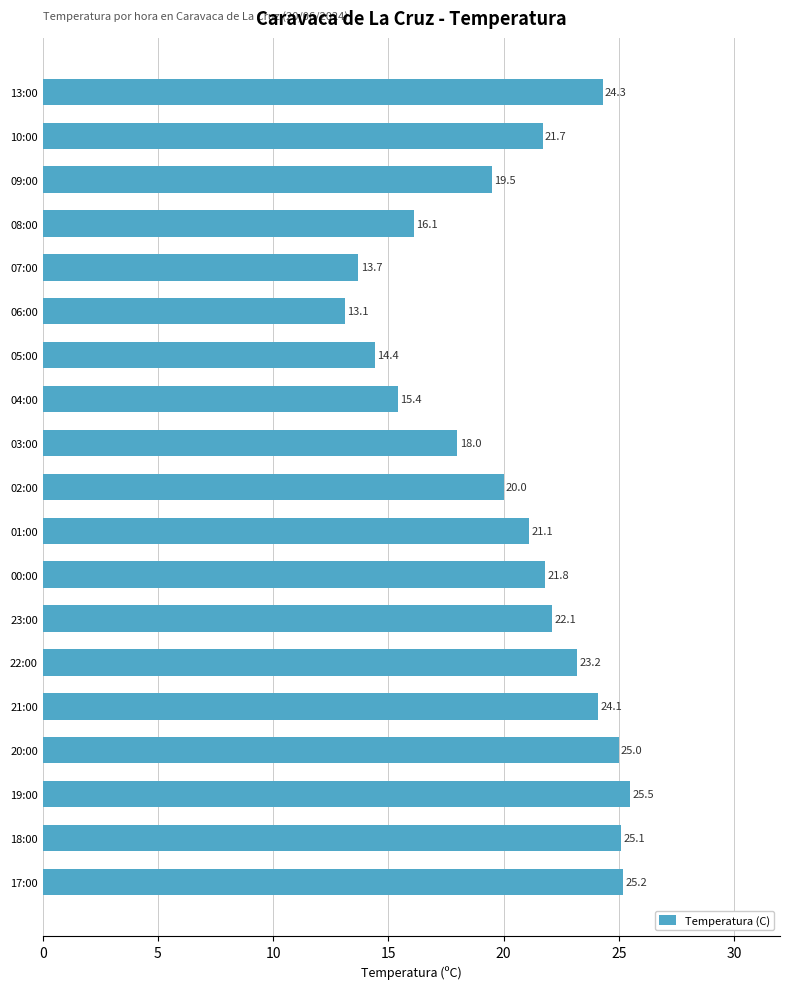

Reading bottom to top, transcribe all the data shown in this chart.

17:00=25.2	18:00=25.1	19:00=25.5	20:00=25.0	21:00=24.1	22:00=23.2	23:00=22.1	00:00=21.8	01:00=21.1	02:00=20.0	03:00=18.0	04:00=15.4	05:00=14.4	06:00=13.1	07:00=13.7	08:00=16.1	09:00=19.5	10:00=21.7	13:00=24.3